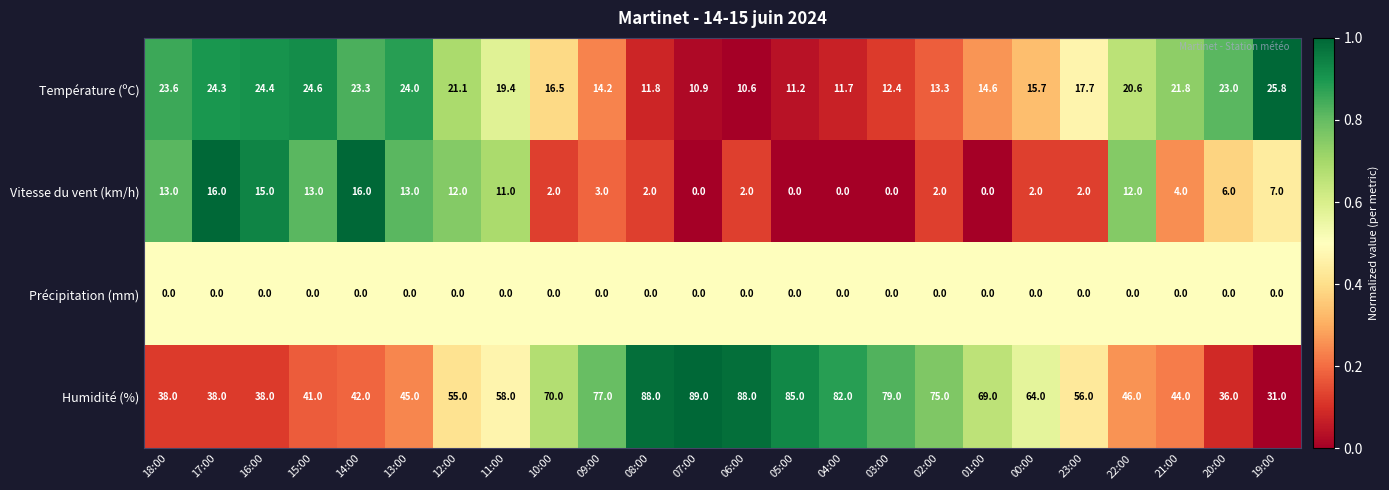

Which series has the widest spread of values?

Humidité (%)